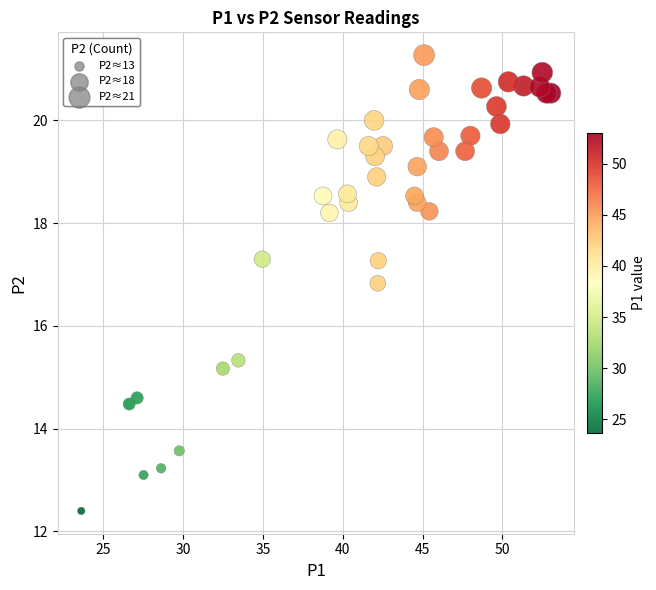

What Y value in the scatter plot is closest to 16?

15.3